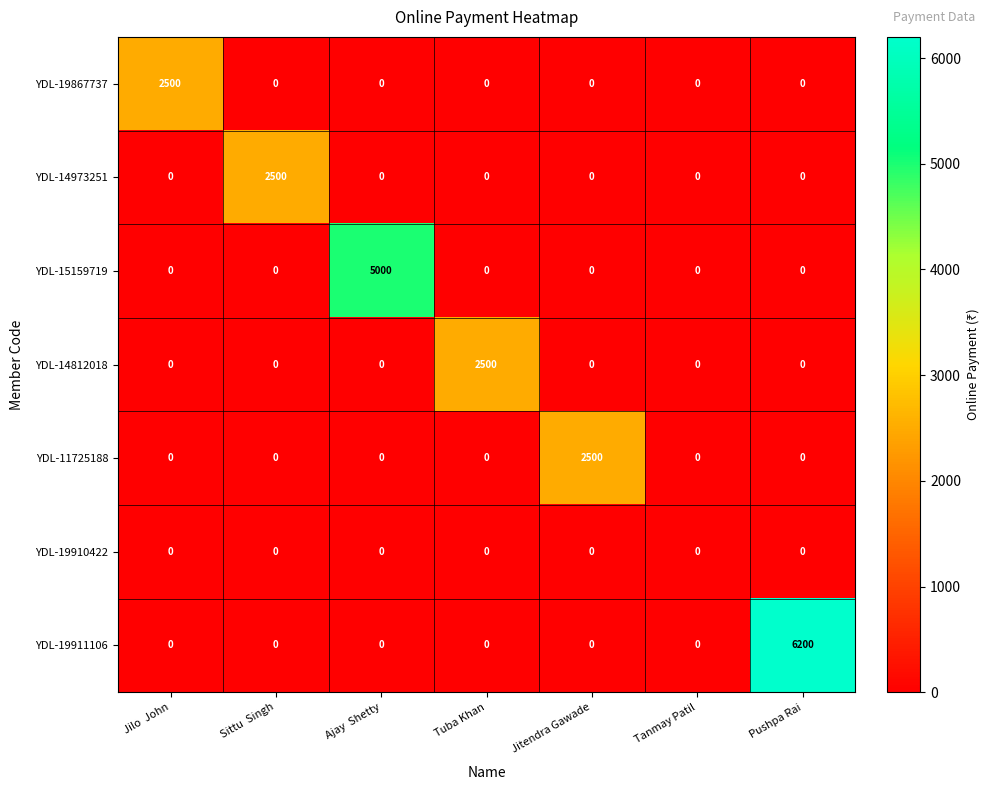

Between Tuba Khan and Tanmay Patil, which series saw the biggest shift?

YDL-14812018